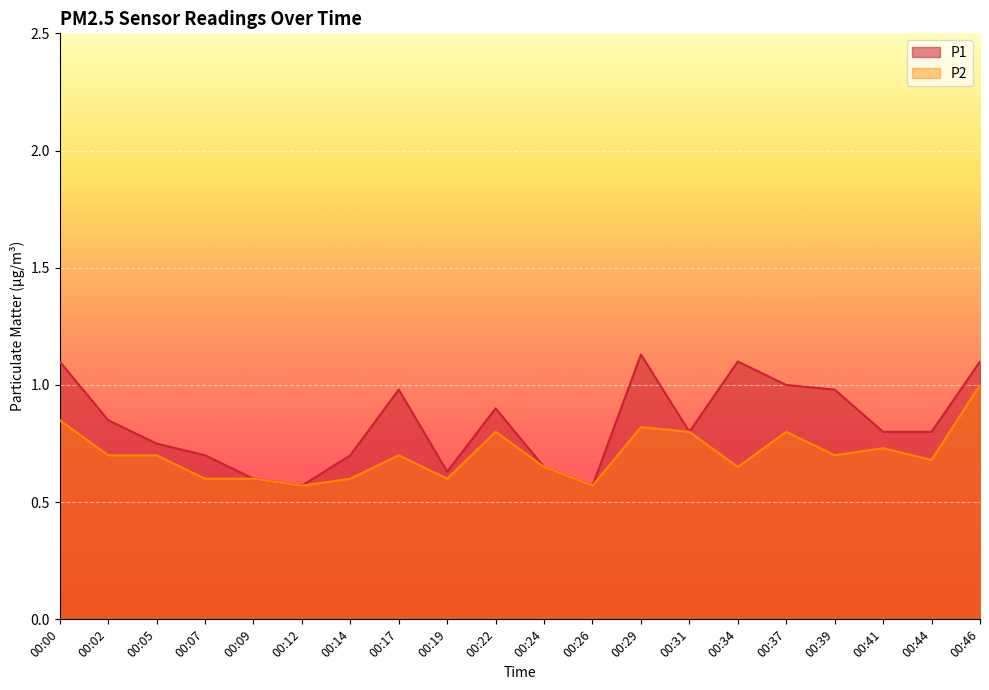

What is the value of the P1 point at the 14th from the left?

0.8